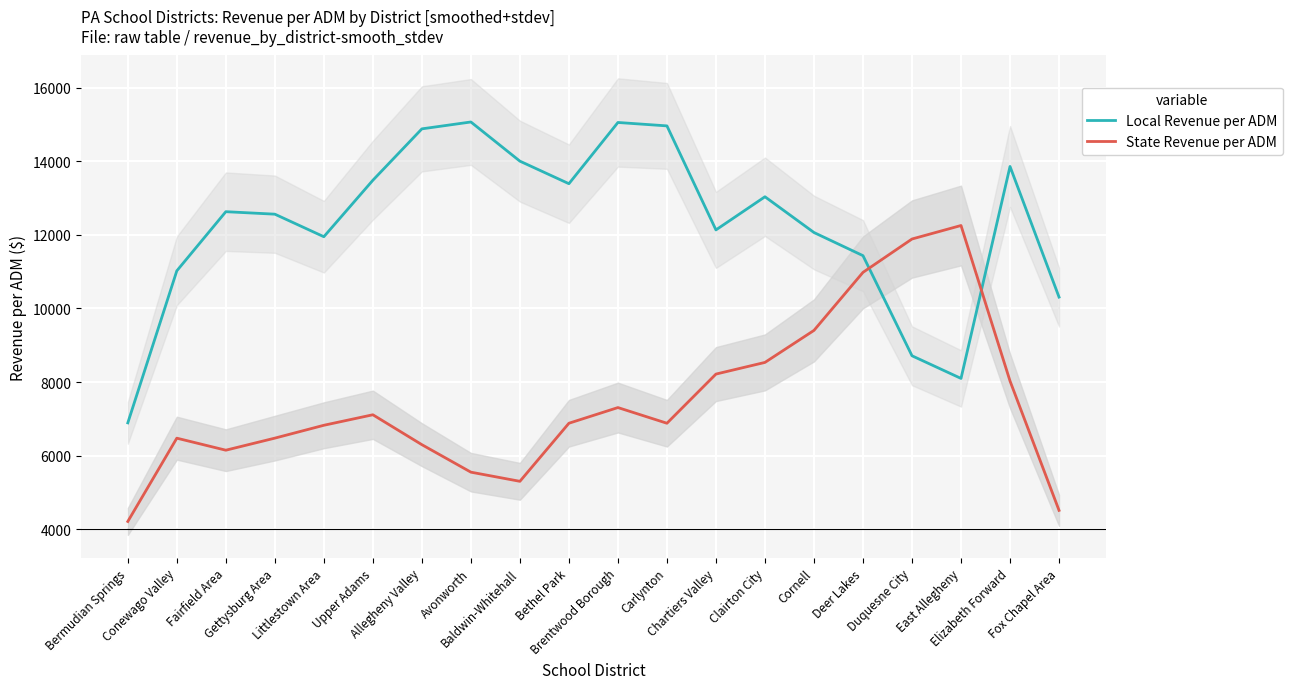

Rank the categories by Local Revenue per ADM value from lowest to highest.

Bermudian Springs, East Allegheny, Duquesne City, Fox Chapel Area, Conewago Valley, Deer Lakes, Littlestown Area, Cornell, Chartiers Valley, Gettysburg Area, Fairfield Area, Clairton City, Bethel Park, Upper Adams, Elizabeth Forward, Baldwin-Whitehall, Allegheny Valley, Carlynton, Brentwood Borough, Avonworth